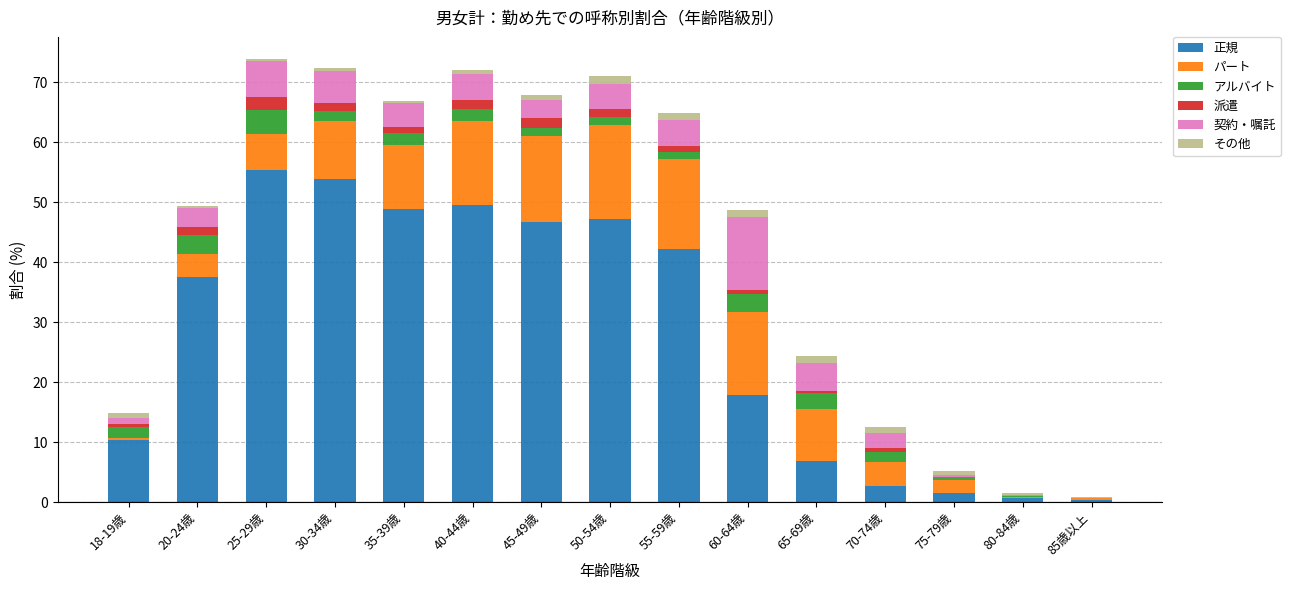

What is the sum of all 正規 values?

421.4